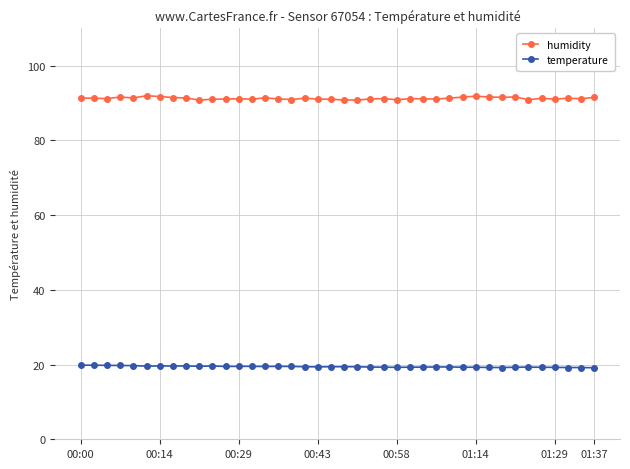

What is the maximum value shown in the chart?

92.0